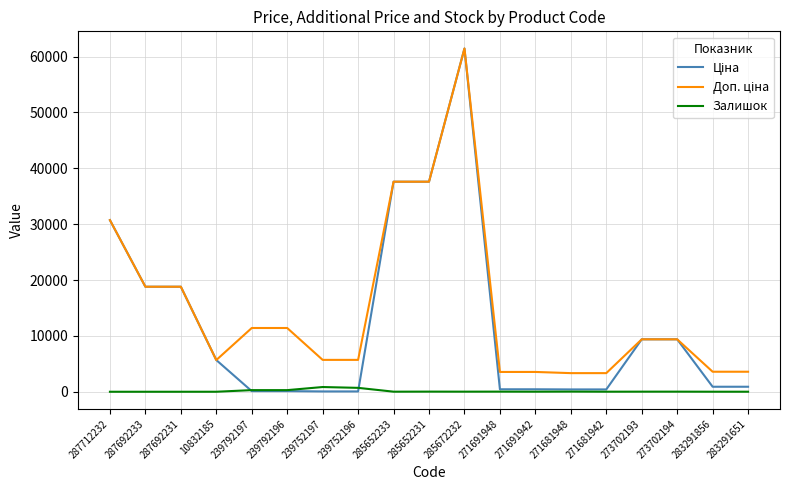

Is it true that Залишок equals 22.0 at 271691948?

True